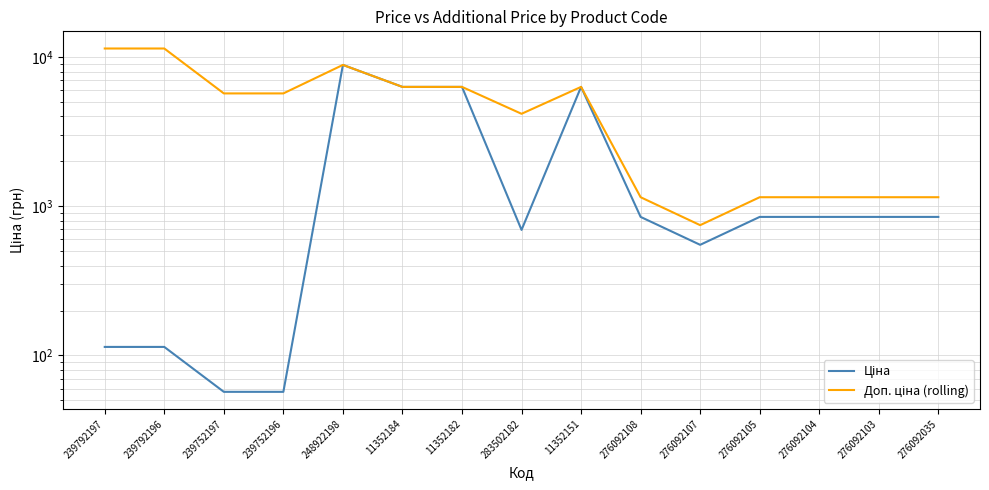

At 239792196, list the series in order from smallest to largest.

Ціна, Доп. ціна (rolling)